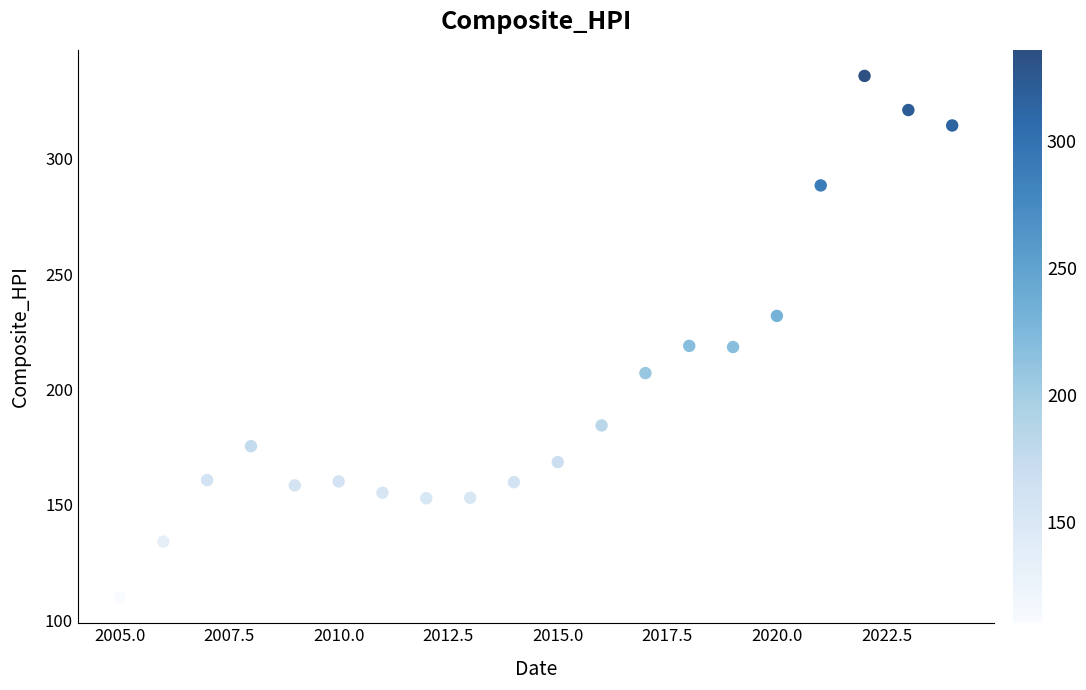

What is the range of X values (max minus min)?

19.0